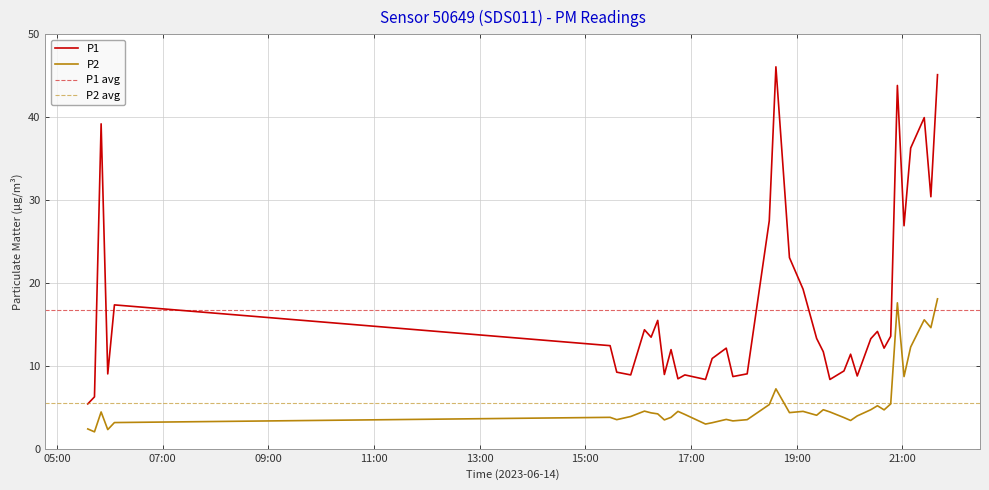

True or false: P2 and P1 cross at least once.

False